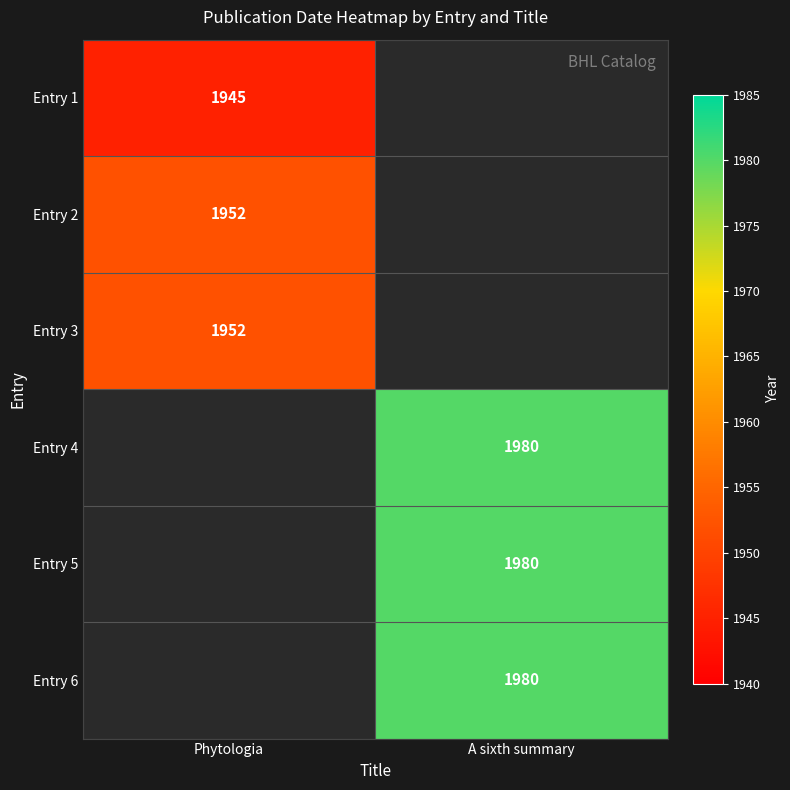

Is it true that Entry 5 equals 1980 at A sixth summary?

True